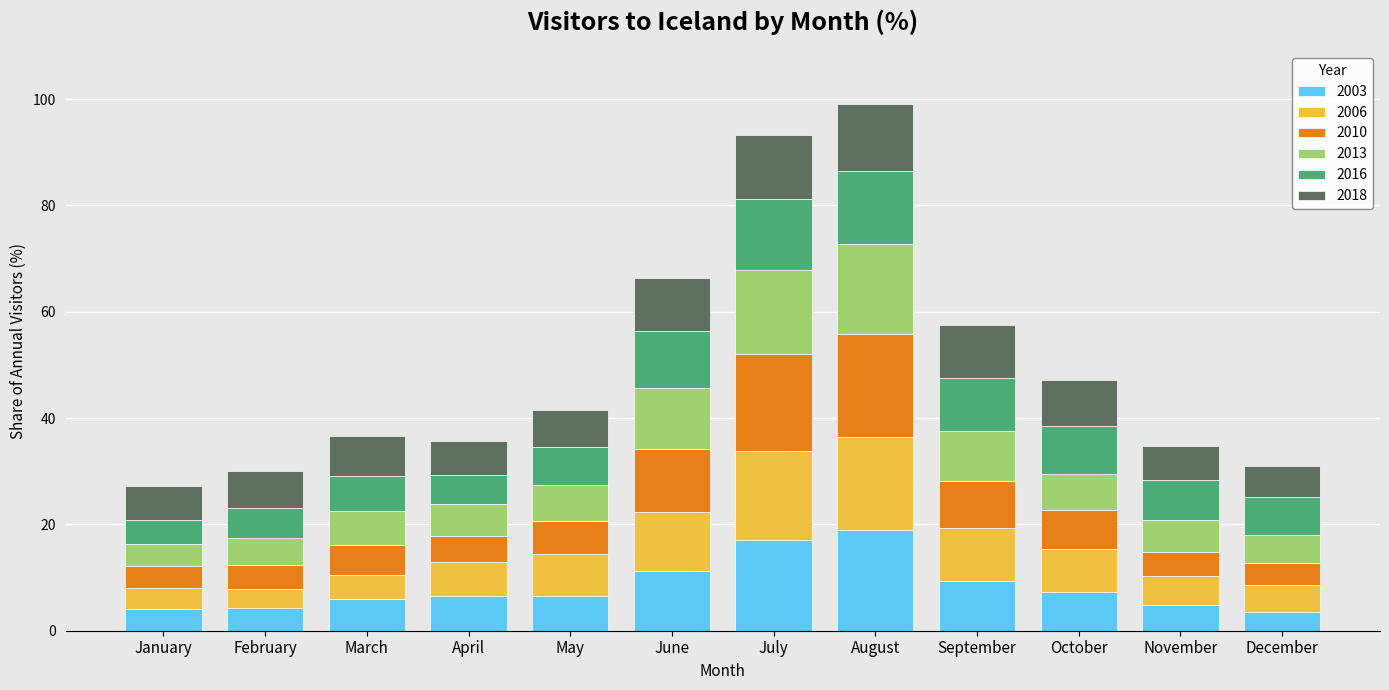

What is the total value across all series at September?

57.5